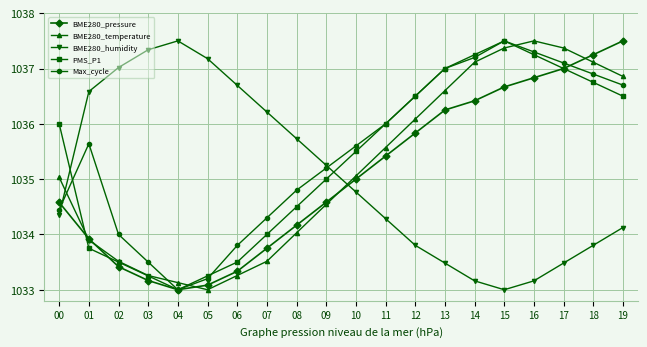

How many intersections are there between BME280_pressure and BME280_humidity?

2